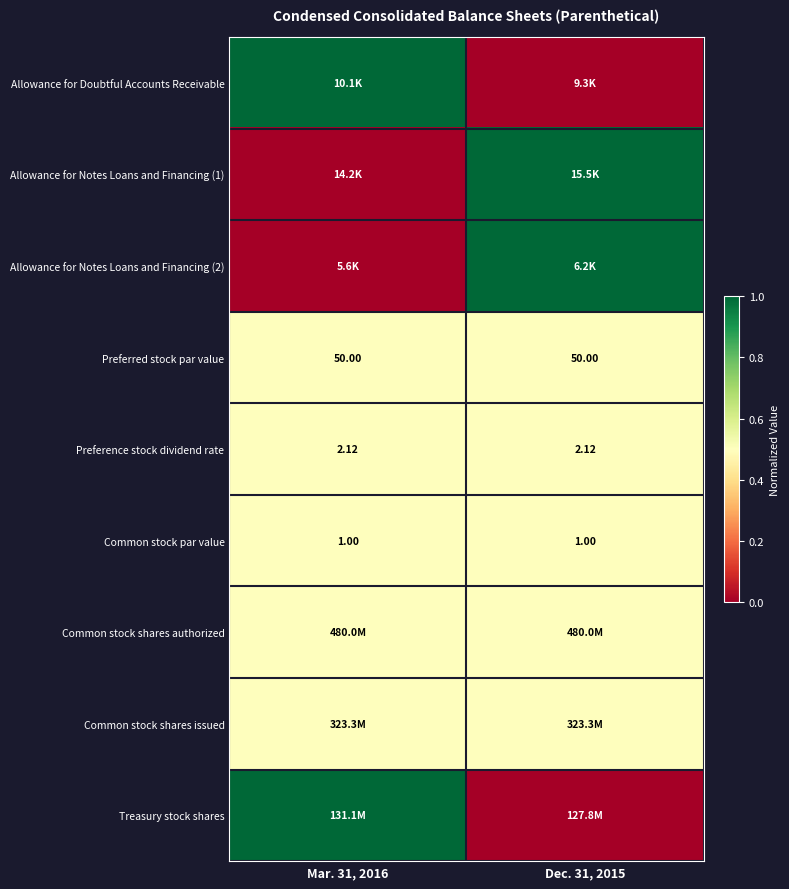

At which category does the chart reach its minimum across all series?

Dec. 31, 2015